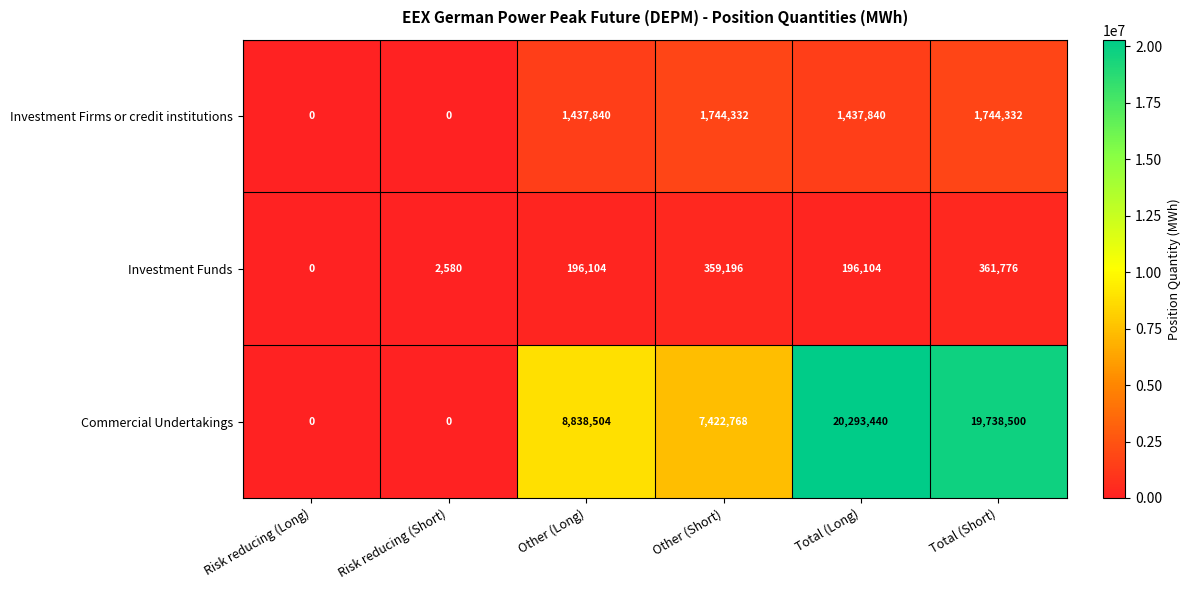

Count the Investment Firms or credit institutions values in the range 0 to 1744332.

6